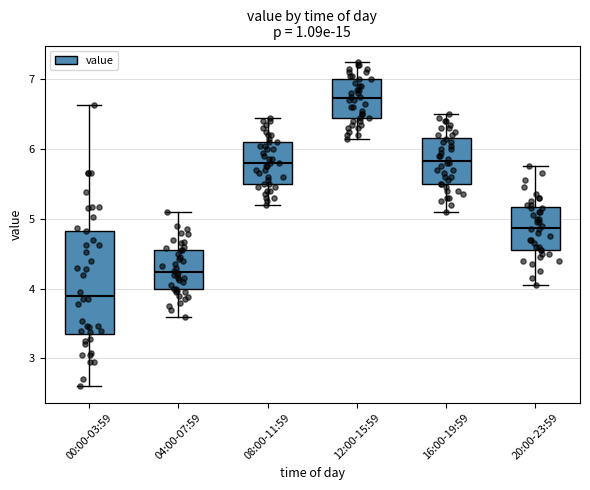

Where does the upper whisker of the box for 08:00-11:59 end on the y-axis? The values are not printed on the chart, so give them approximately, as read against the axis.

6.5